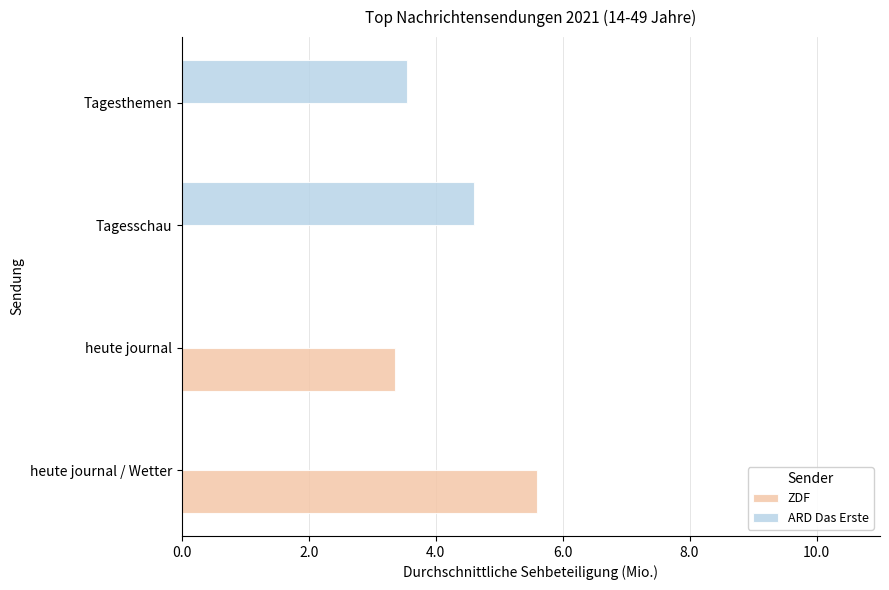

What is the highest value of the ZDF series?

5.6